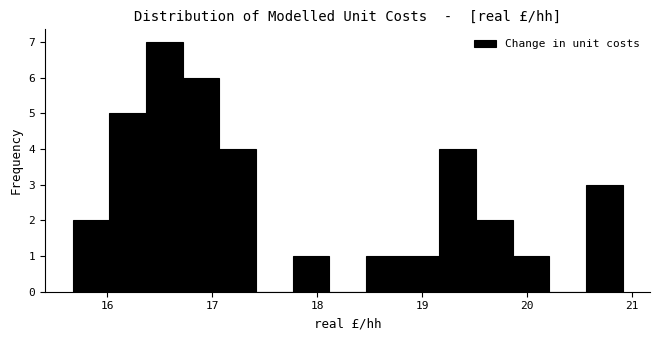

Read against the x-axis, roughly where is the centre of the tallest bar?

16.5